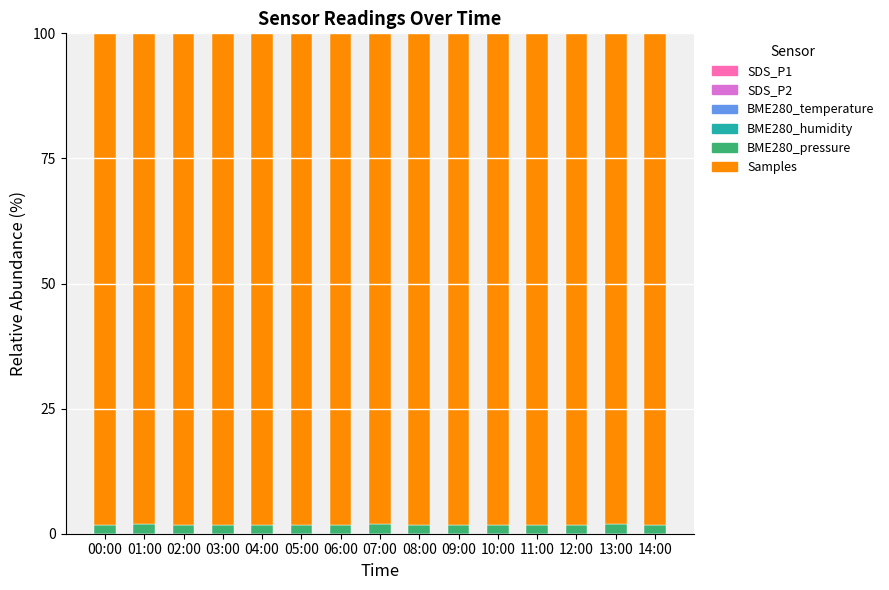

At which category is the sum across all series the highest?

03:00